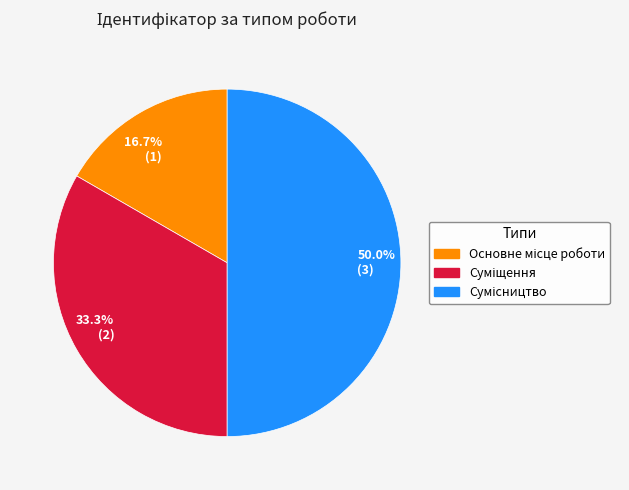

Which has a higher value, 50.0% (3) or 16.7% (1)?

50.0% (3)